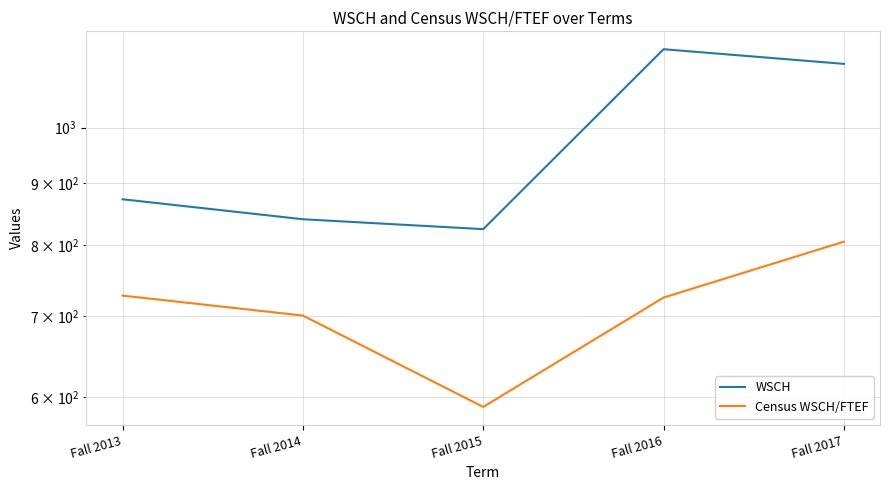

Rank the series at Fall 2016 from highest to lowest value.

WSCH, Census WSCH/FTEF